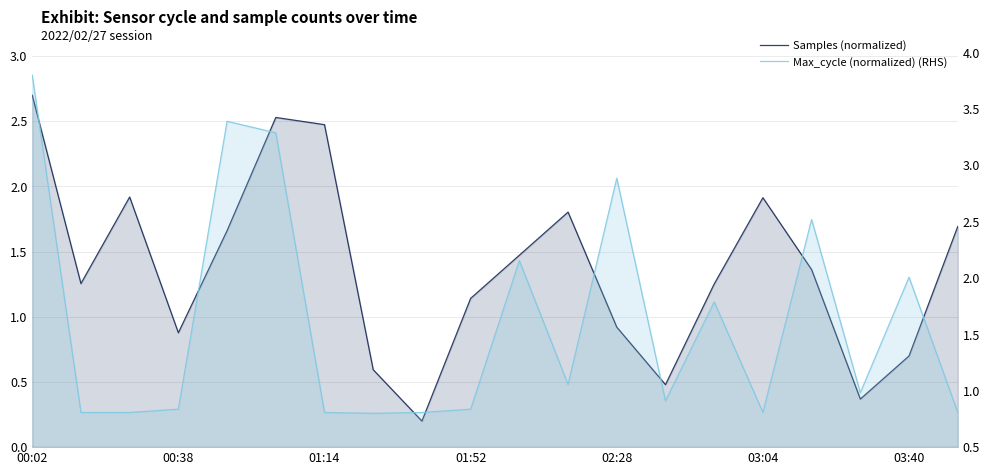

What is the minimum value shown in the chart?

0.2